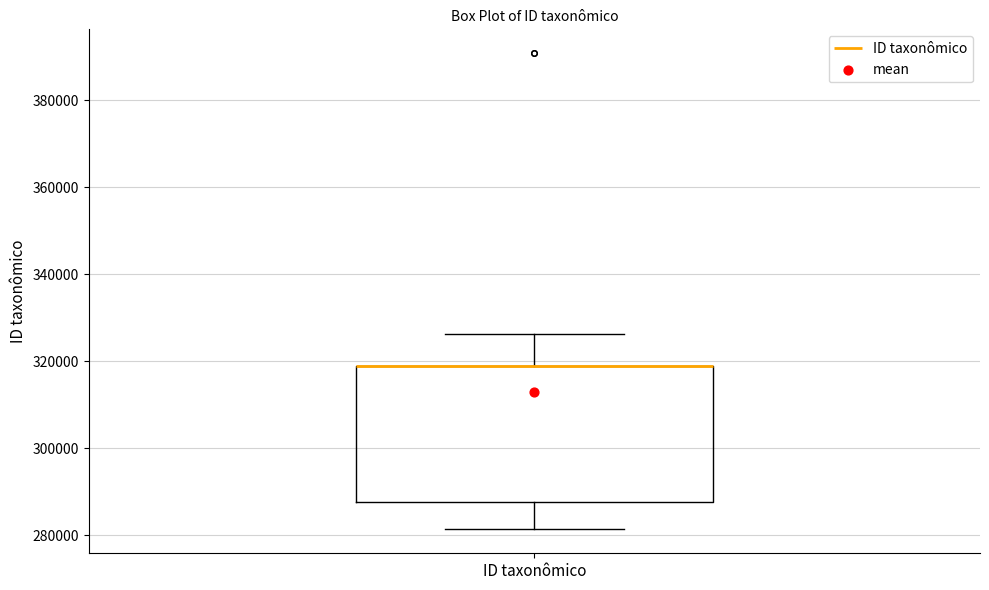

Where is the lower edge of the box for ID taxonômico on the y-axis? The values are not printed on the chart, so give them approximately, as read against the axis.

288000